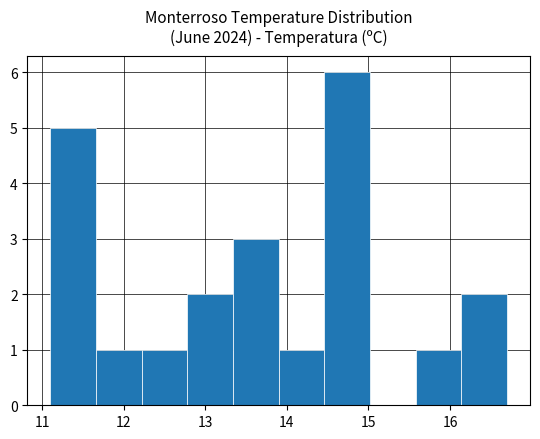

Reading left to right, list every bar in this chart as the range it spans on the x-axis followed by its height. Neither the bar edges nor the heights are printed on the chart, so give them approximately, as read against the axes.

11.10 to 11.66: 5
11.66 to 12.22: 1
12.22 to 12.78: 1
12.78 to 13.34: 2
13.34 to 13.90: 3
13.90 to 14.46: 1
14.46 to 15.02: 6
15.02 to 15.58: 0
15.58 to 16.14: 1
16.14 to 16.70: 2